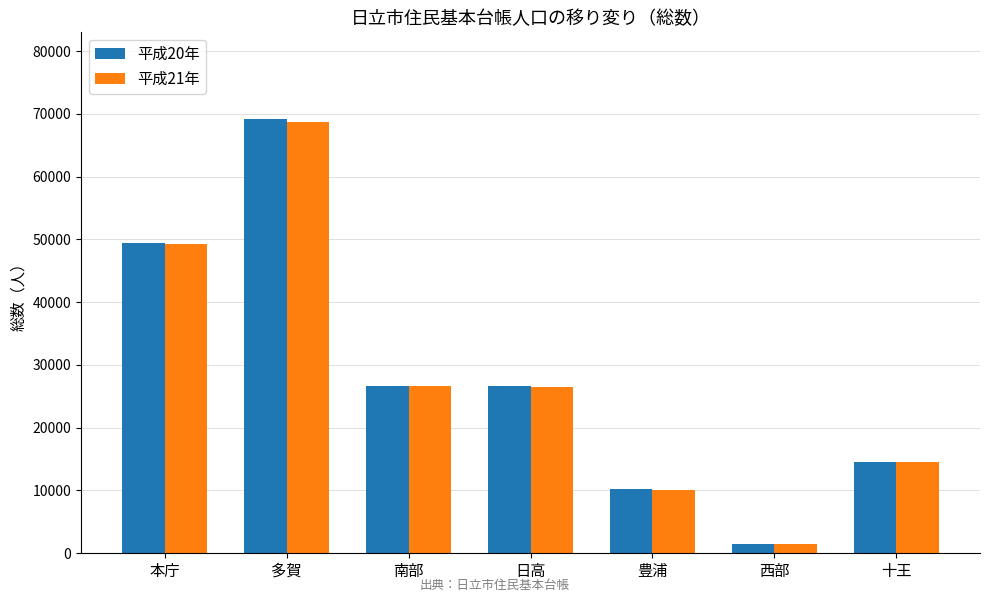

What is the spread (max minus min) of values at 十王?

67